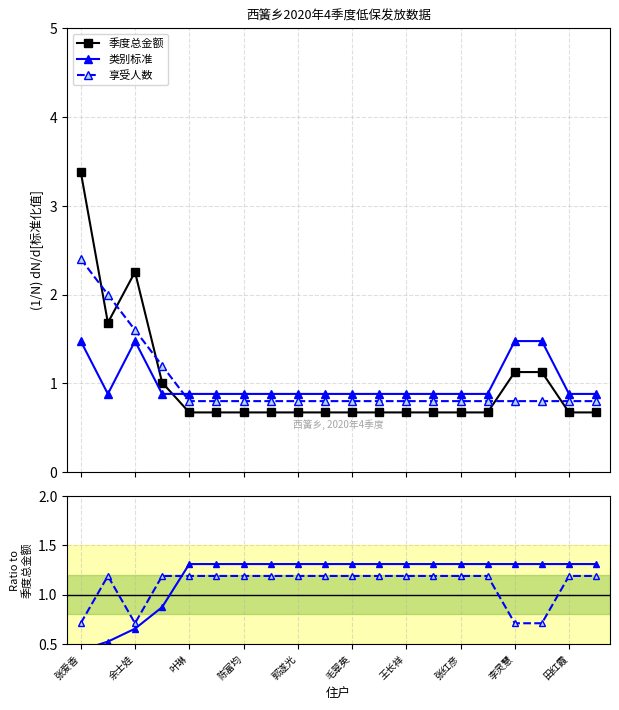

How many lines are shown in the chart?

3